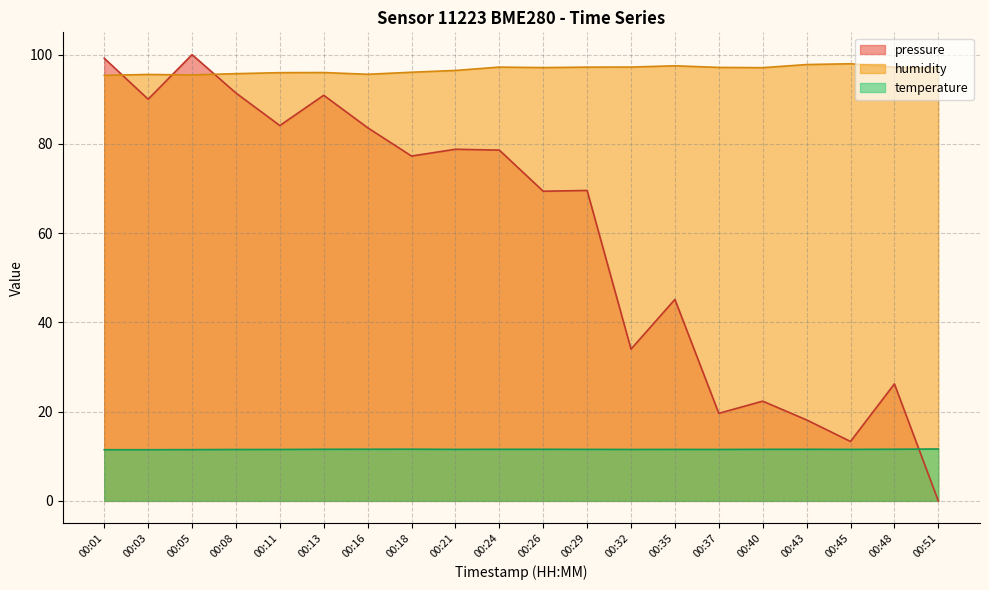

Reading right to left, what are all the values shown in this chart?

pressure: 00:51=0.0	00:48=26.2	00:45=13.3	00:43=18.1	00:40=22.3	00:37=19.6	00:35=45.2	00:32=34.0	00:29=69.6	00:26=69.4	00:24=78.6	00:21=78.8	00:18=77.3	00:16=83.6	00:13=90.9	00:11=84.1	00:08=91.4	00:05=100.0	00:03=90.0	00:01=99.2
humidity: 00:51=97.0	00:48=97.2	00:45=98.0	00:43=97.8	00:40=97.1	00:37=97.1	00:35=97.5	00:32=97.2	00:29=97.2	00:26=97.1	00:24=97.2	00:21=96.5	00:18=96.1	00:16=95.6	00:13=96.0	00:11=96.0	00:08=95.7	00:05=95.5	00:03=95.6	00:01=95.4
temperature: 00:51=11.6	00:48=11.6	00:45=11.5	00:43=11.6	00:40=11.6	00:37=11.5	00:35=11.5	00:32=11.5	00:29=11.5	00:26=11.6	00:24=11.6	00:21=11.5	00:18=11.6	00:16=11.6	00:13=11.6	00:11=11.5	00:08=11.5	00:05=11.5	00:03=11.5	00:01=11.5